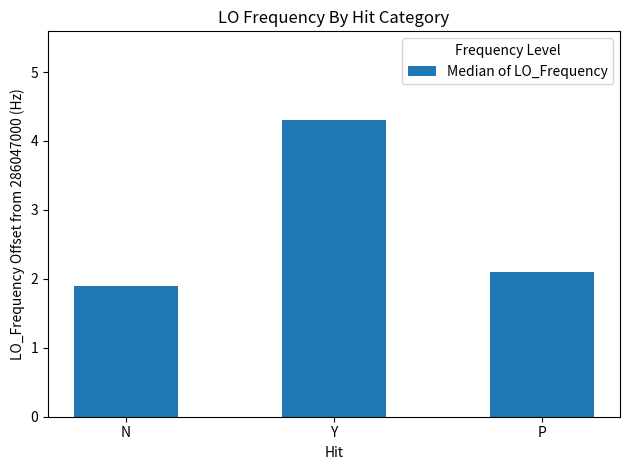

Between Y and P, which is larger?

Y